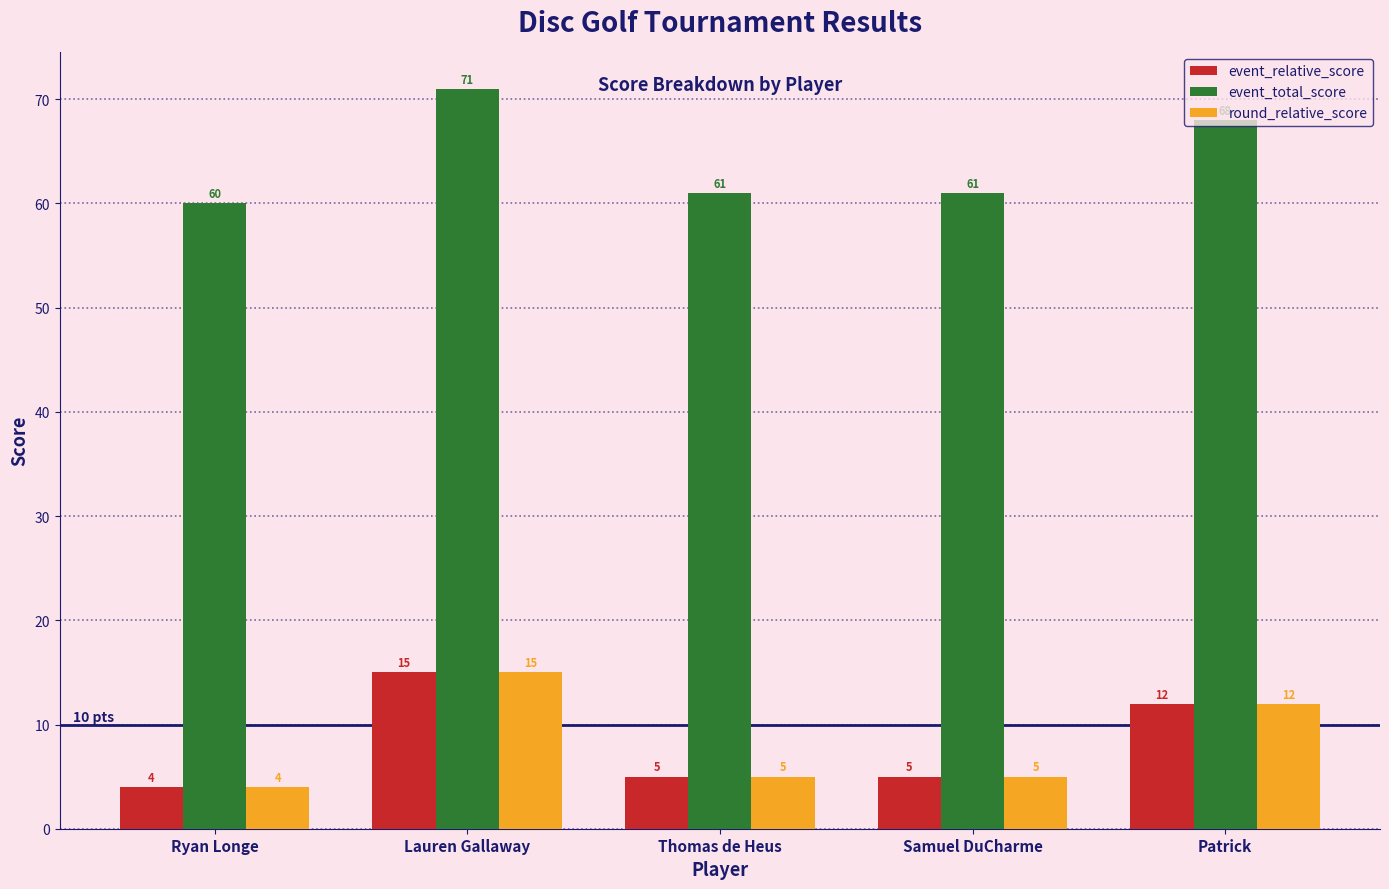

What is the difference between the maximum and second lowest values in the round_relative_score series?

10